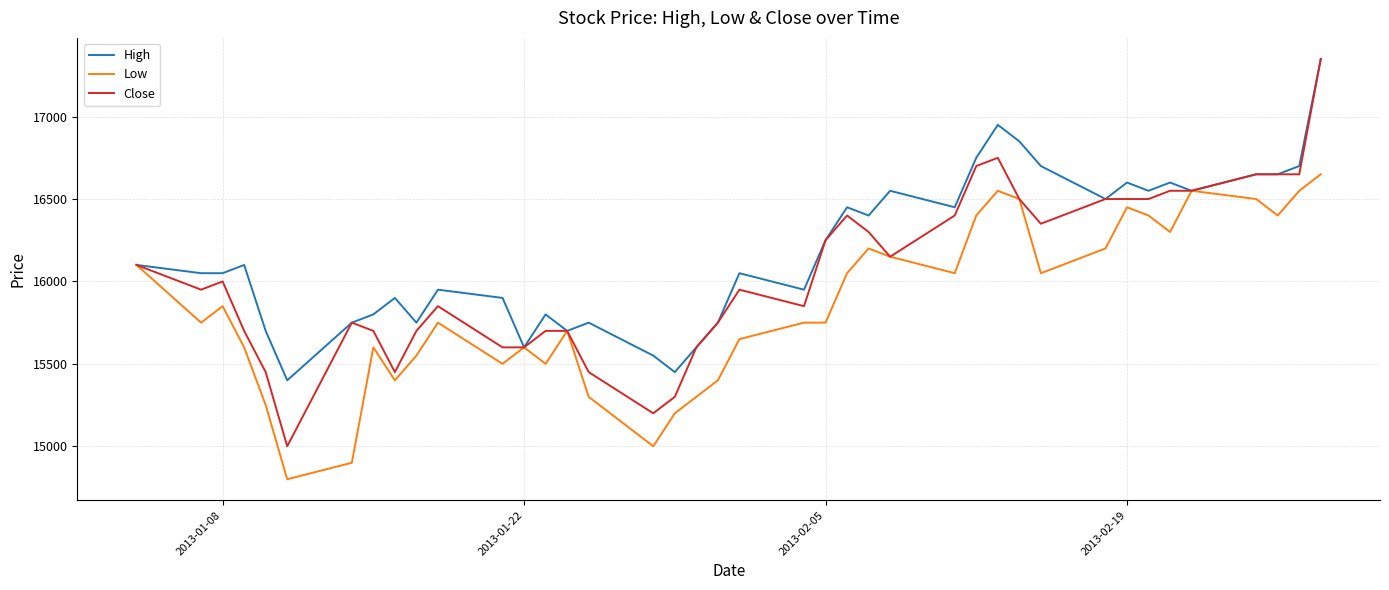

Which series has the largest total across all categories?

High